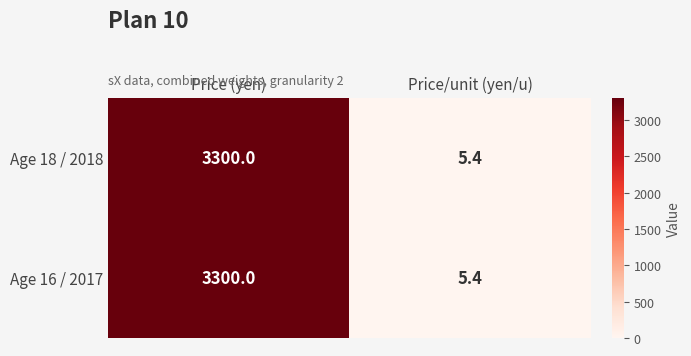

Where is Age 16 / 2017 nearest to the value 1652?

Price/unit (yen/u)